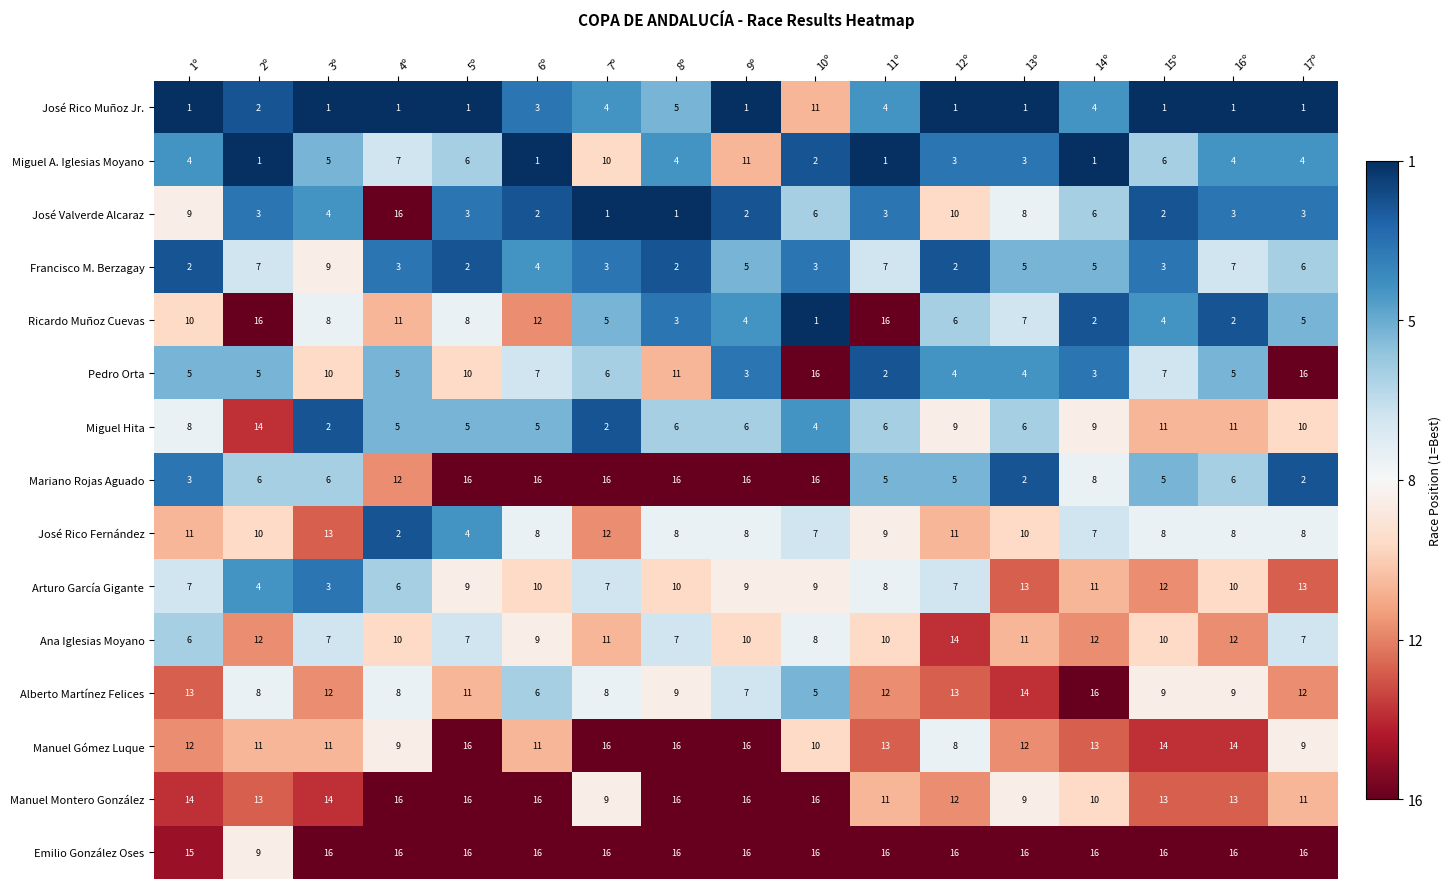

What is the average value of the José Valverde Alcaraz series?

5